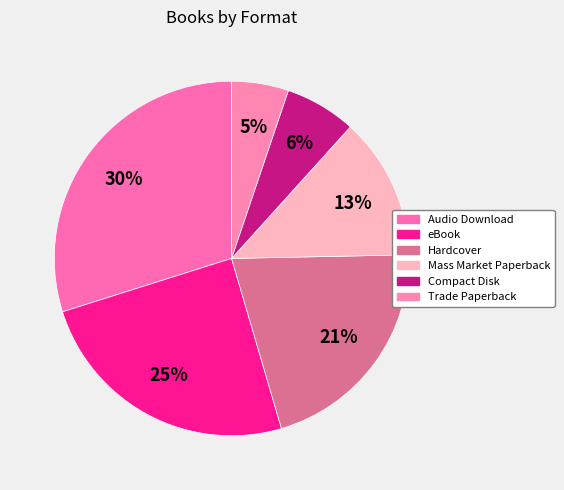

What percentage is the Hardcover slice, to the nearest percent?

21%